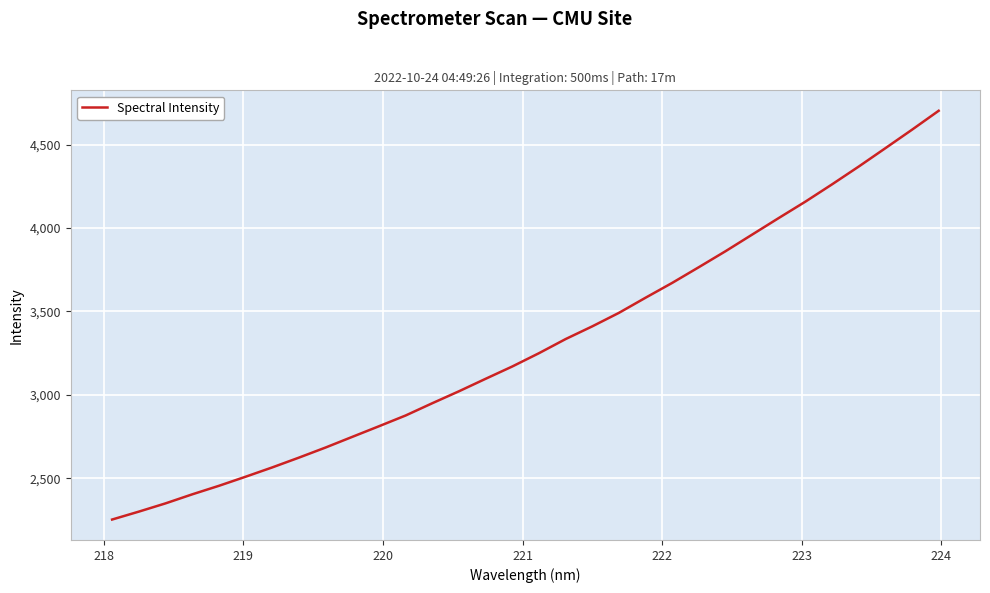

True or false: the data has more than 2 interior local peaks.

False